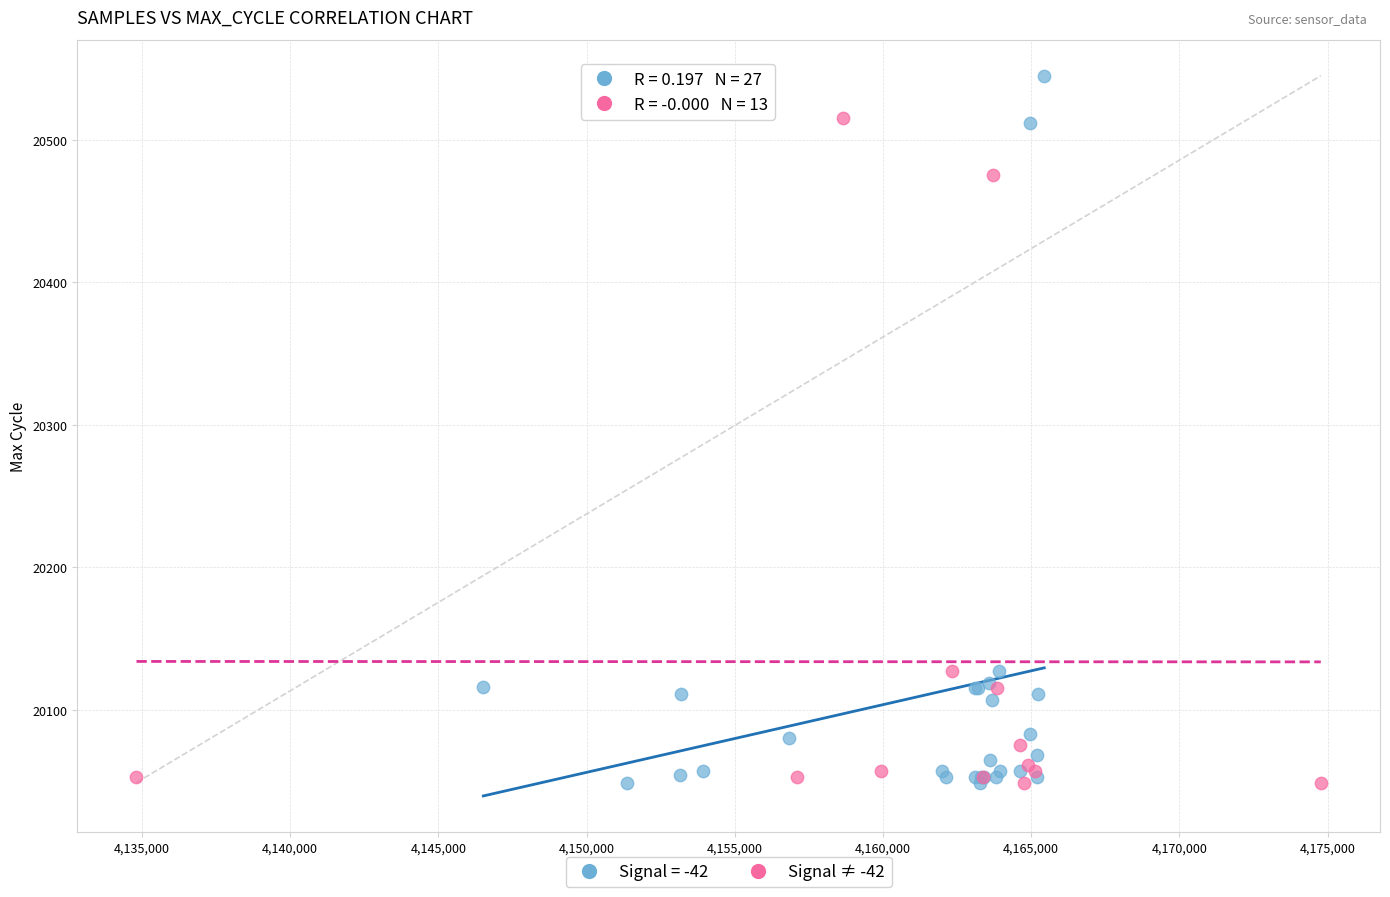

Which series has the widest spread of Y values?

Signal = -42